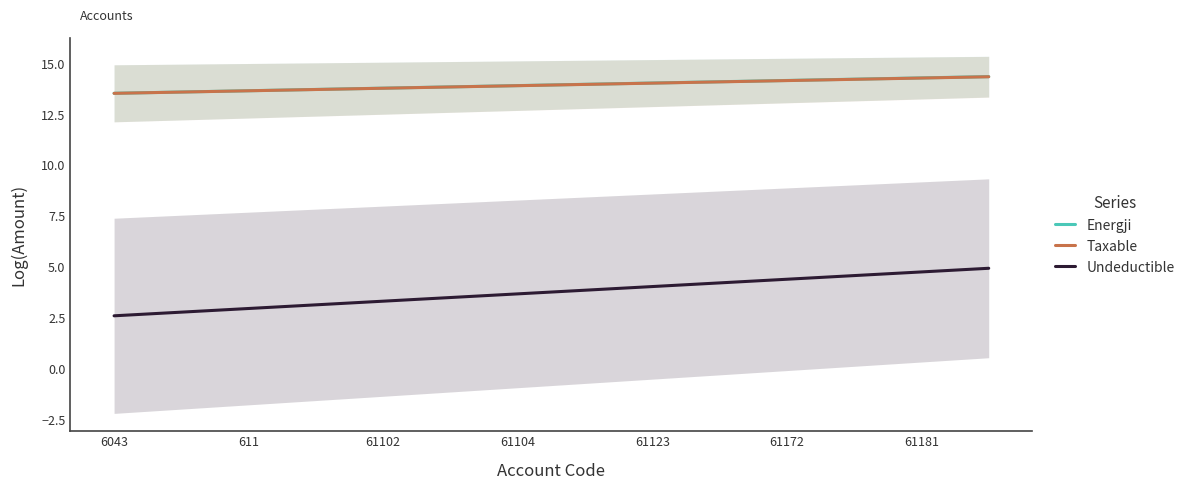

What is the value of the Energji point at the 3rd from the left?

13.7